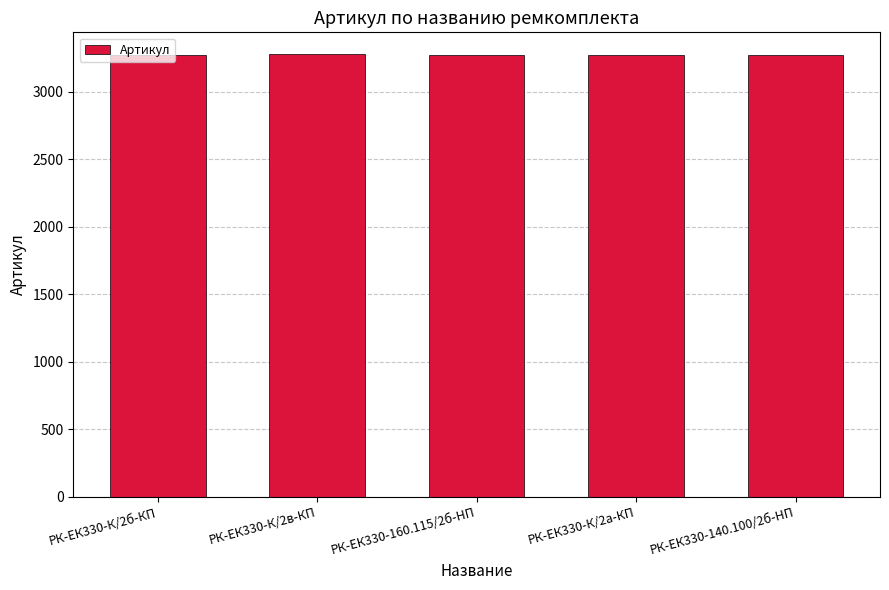

The chart shows a value of 3277 at РК-ЕК330-К/2в-КП. True or false?

True